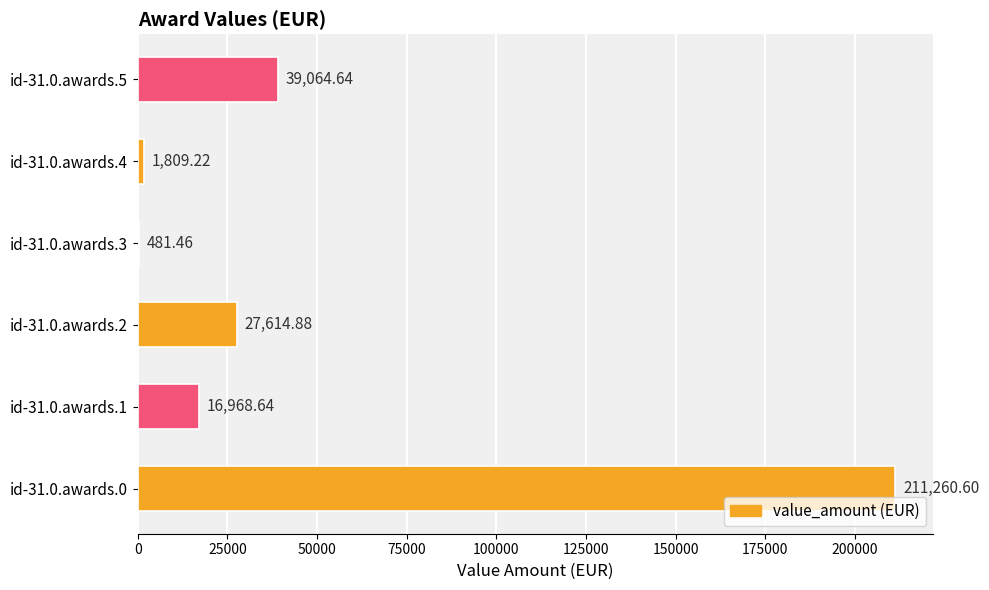

What is the sum of all values?

297199.4